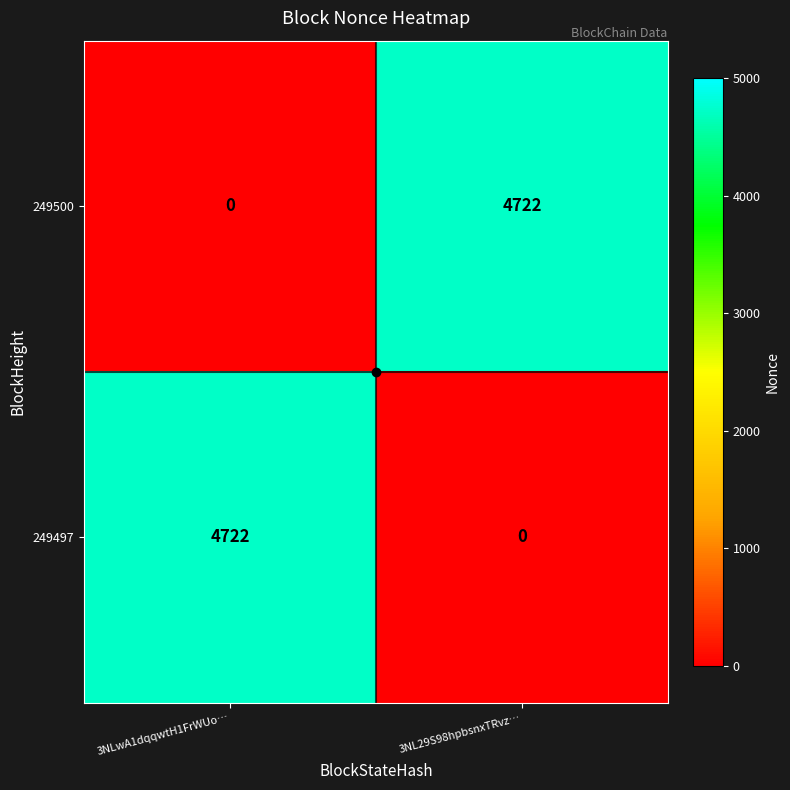

Rank the series at 3NL29S98hpbsnxTRvz… from highest to lowest value.

249500, 249497